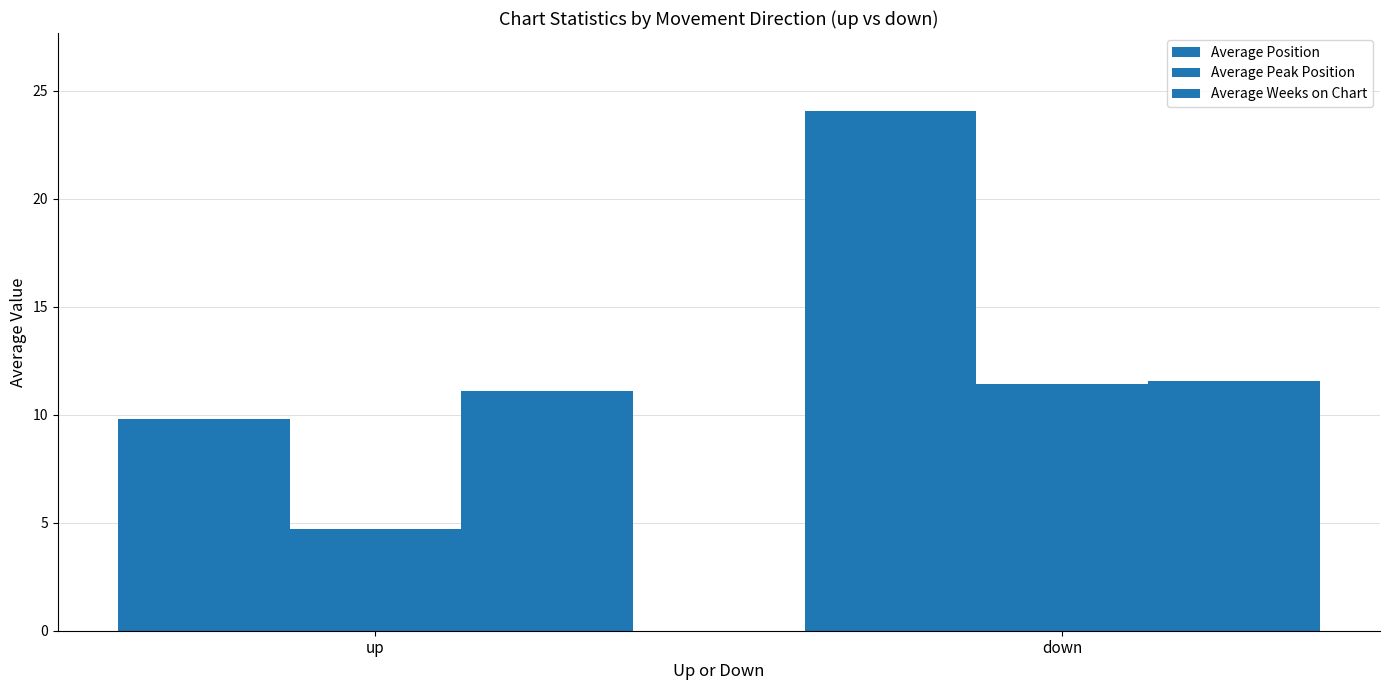

Reading left to right, what are all the values shown in this chart?

Average Position: 9.8	24.1
Average Peak Position: 4.7	11.4
Average Weeks on Chart: 11.1	11.6